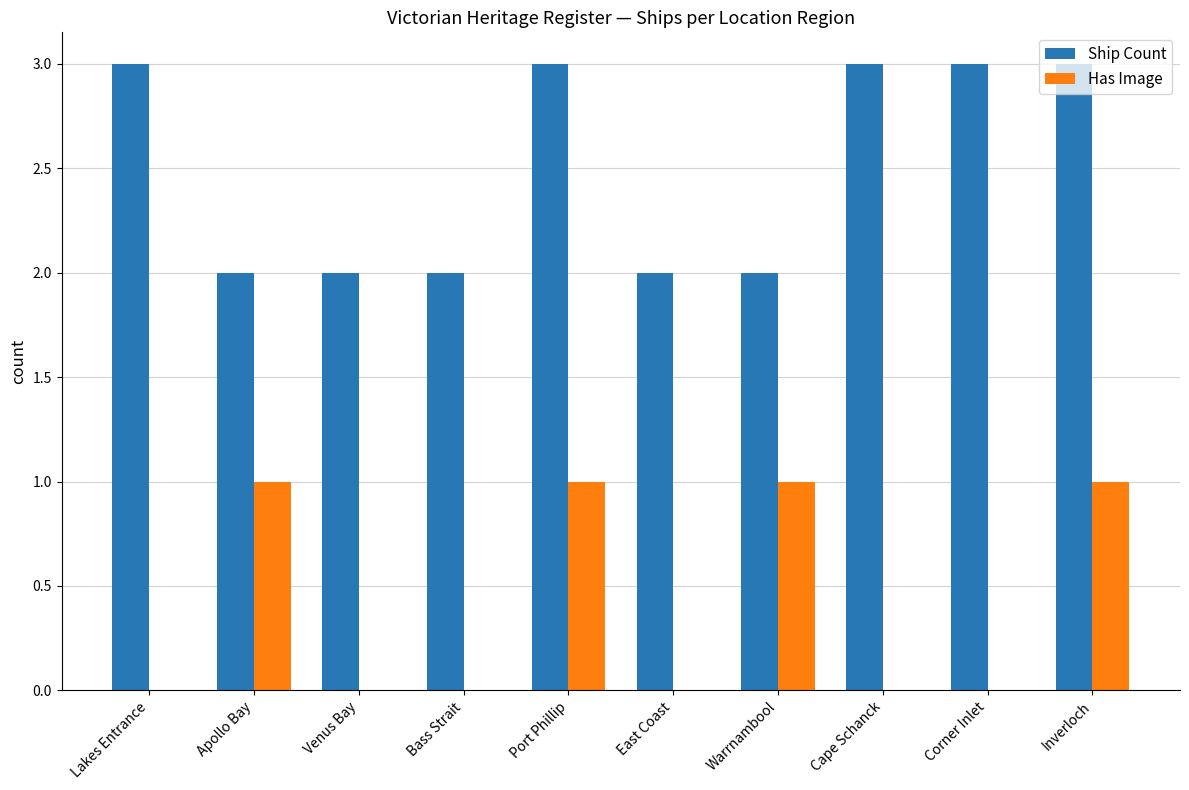

What is the greatest value displayed?

3